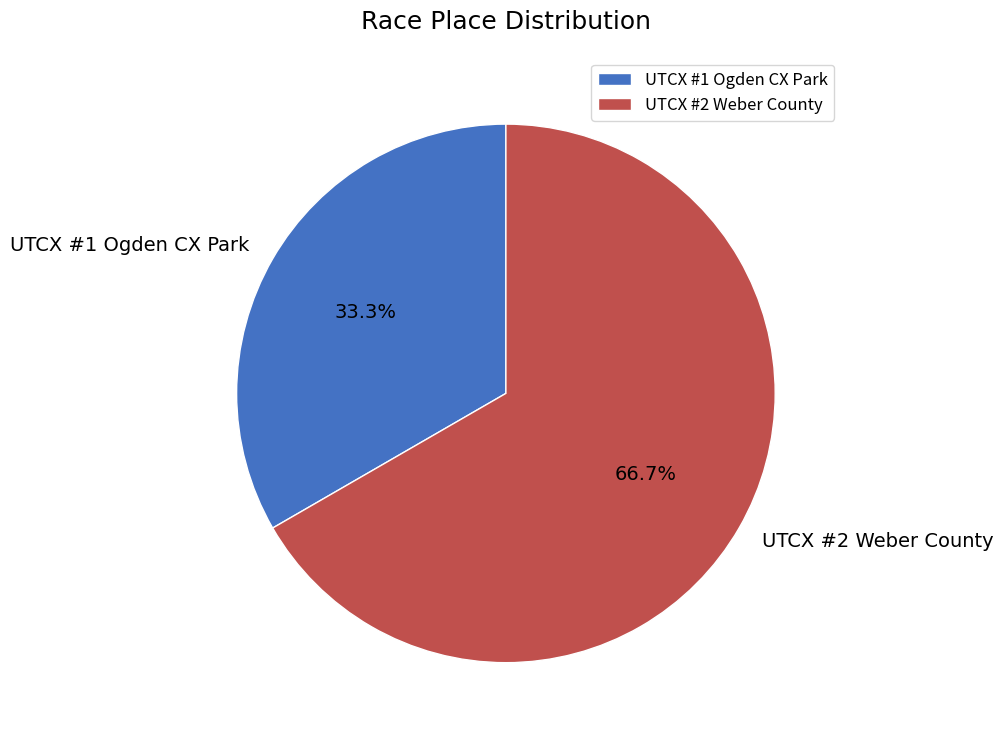

Which slice is the smallest?

UTCX #1 Ogden CX Park